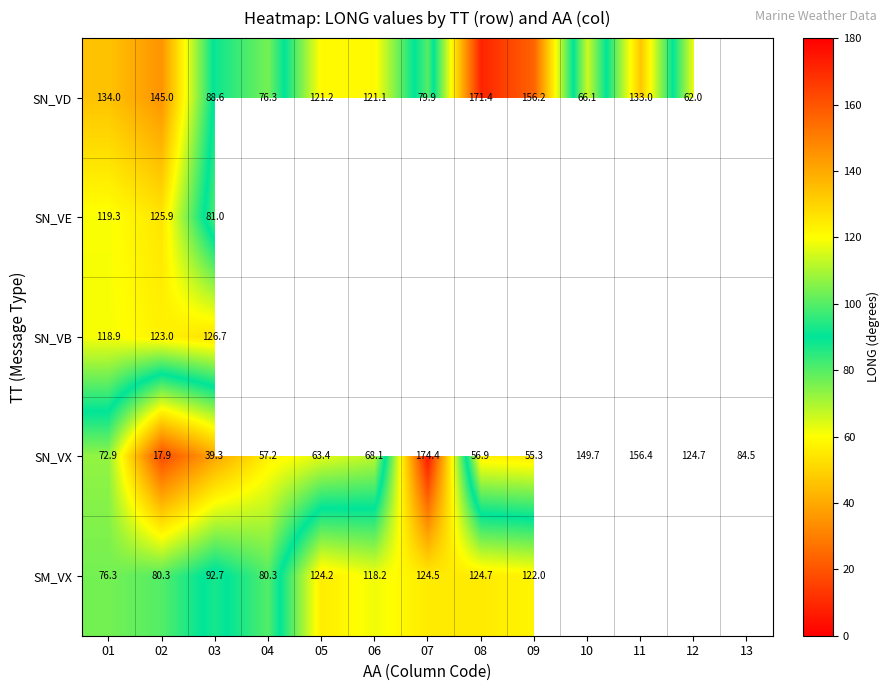

Is the value of SN_VB at 01 greater than the value of SM_VX at 02?

Yes